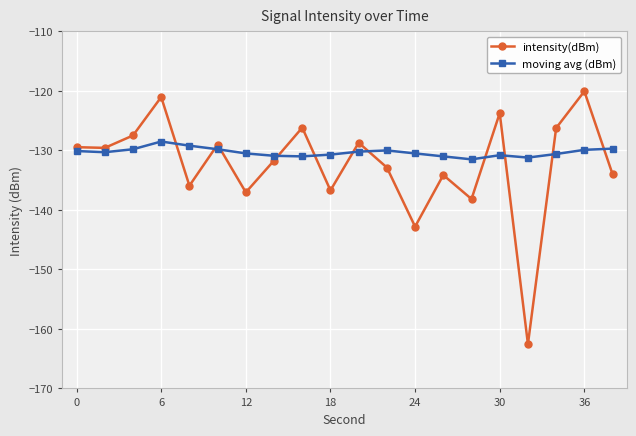

What is the highest value of the moving avg (dBm) series?

-128.5